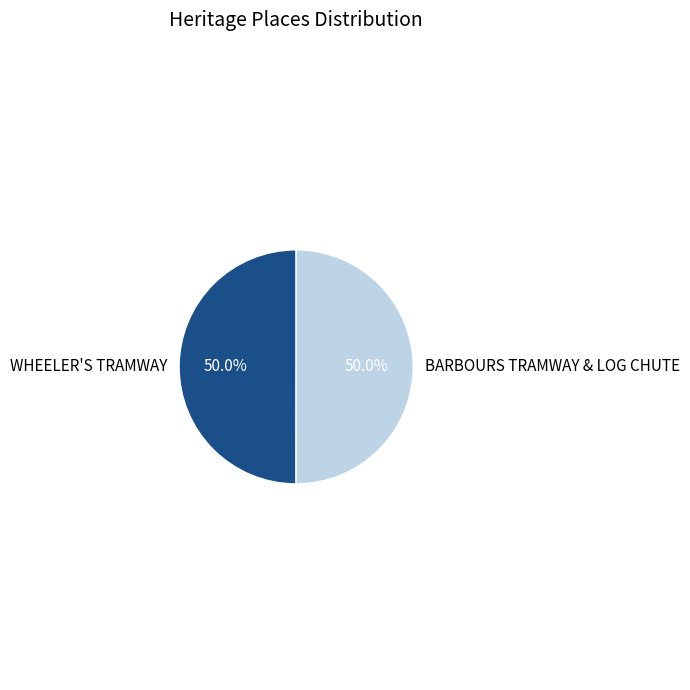

What is the ratio of the value at WHEELER'S TRAMWAY to the value at BARBOURS TRAMWAY & LOG CHUTE?

1.0